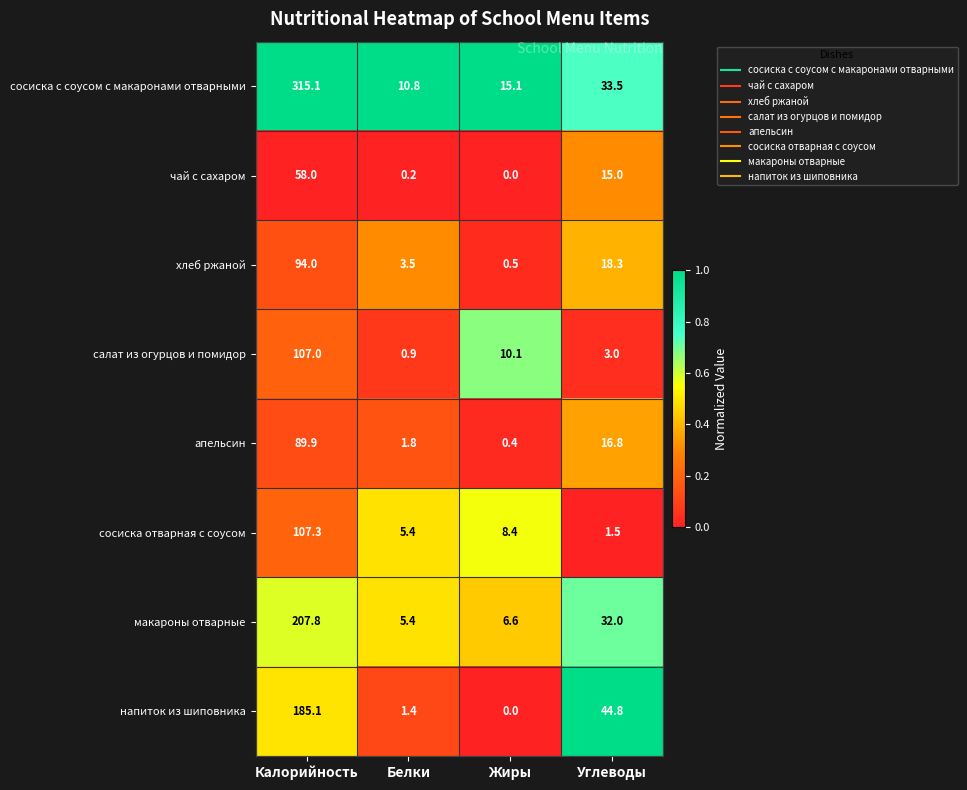

Which series changed the most between Жиры and Углеводы?

напиток из шиповника